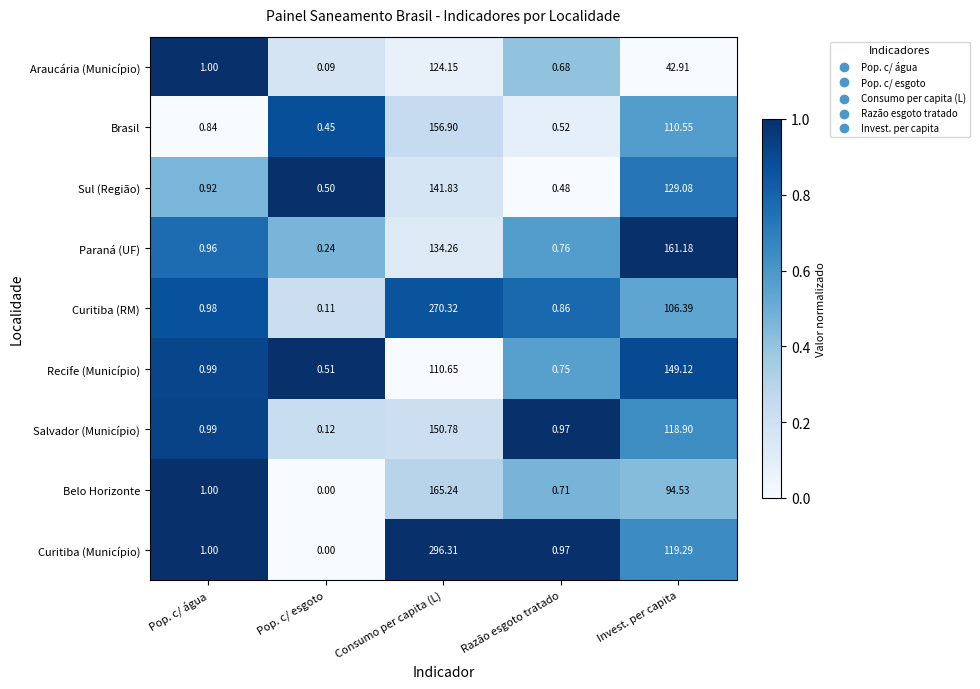

At which category is the sum across all series the highest?

Consumo per capita (L)